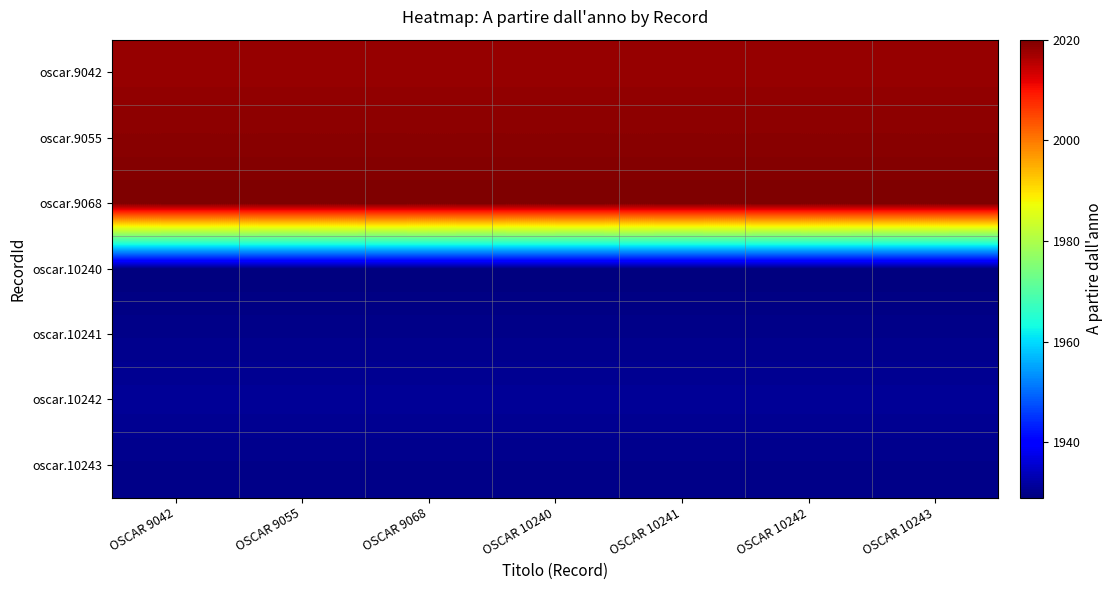

Between OSCAR 9042 and OSCAR 10242, which series saw the biggest shift?

oscar.9042